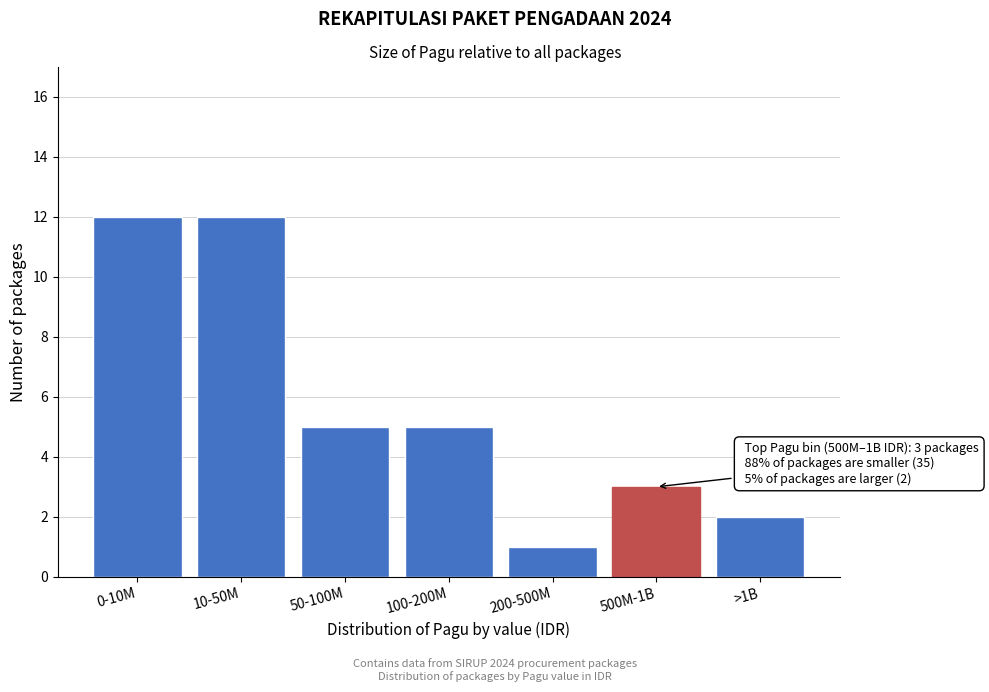

Reading left to right, what are all the values shown in this chart?

0-10M=12	10-50M=12	50-100M=5	100-200M=5	200-500M=1	500M-1B=3	>1B=2